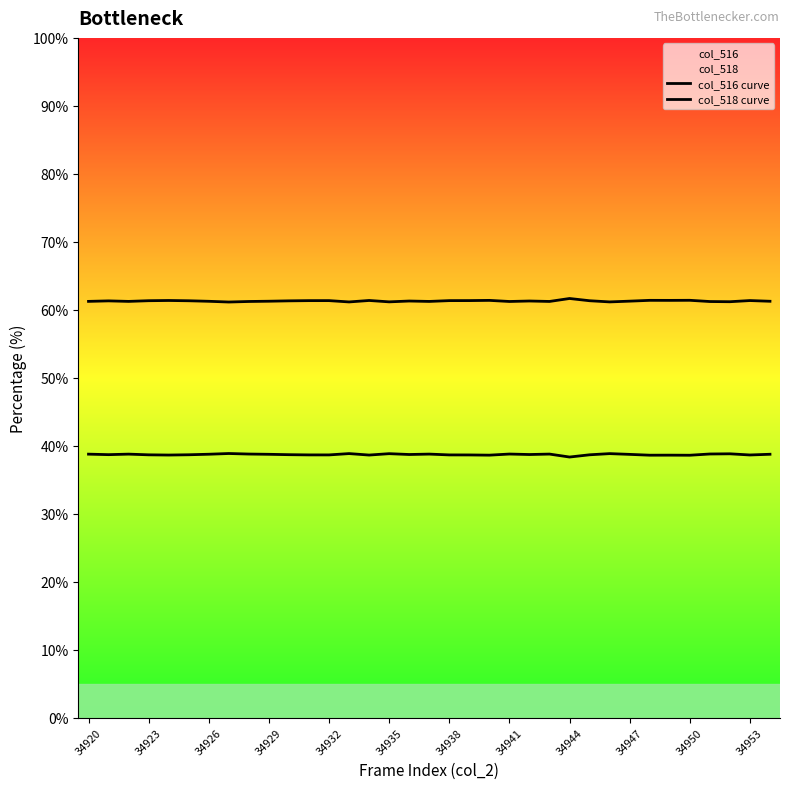

The value of col_516 curve at 34929 is 38.7. True or false?

True